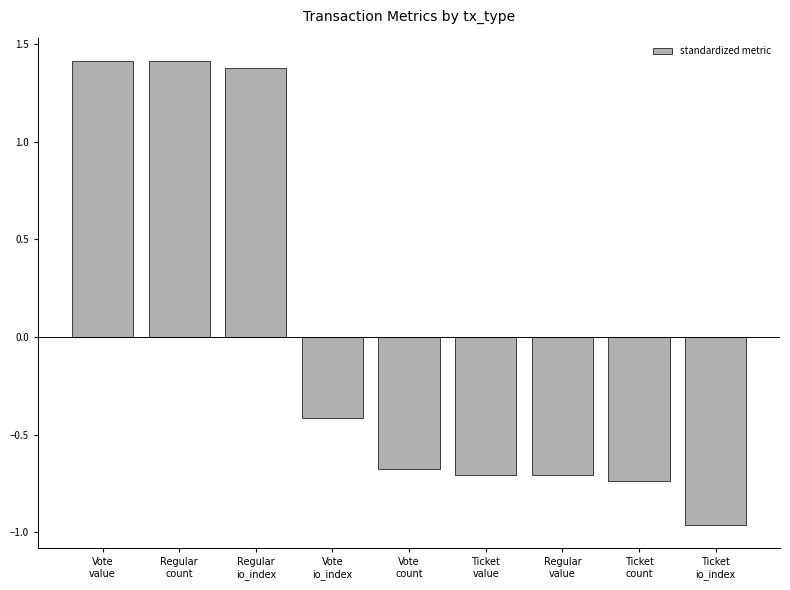

Read the value at Vote
value.

1.4